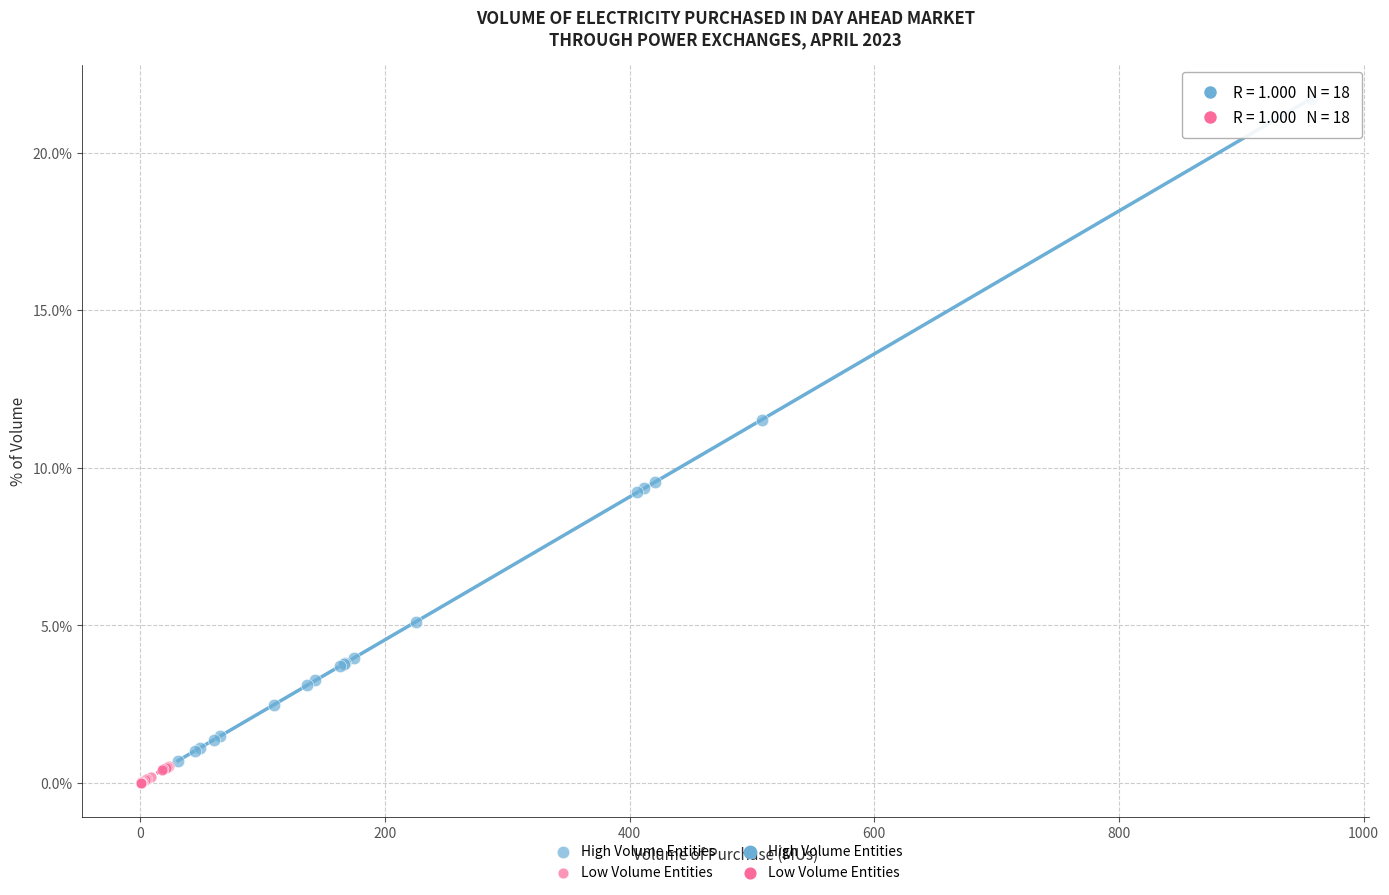

Which series contains the highest Y value?

High Volume Entities